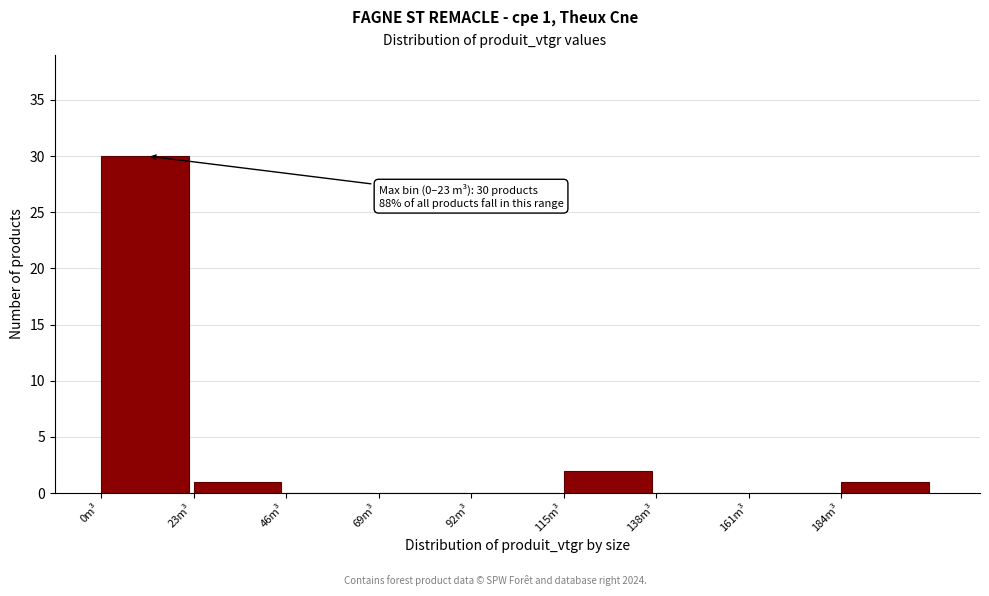

Which range on the x-axis has the tallest bar?

0 to 23